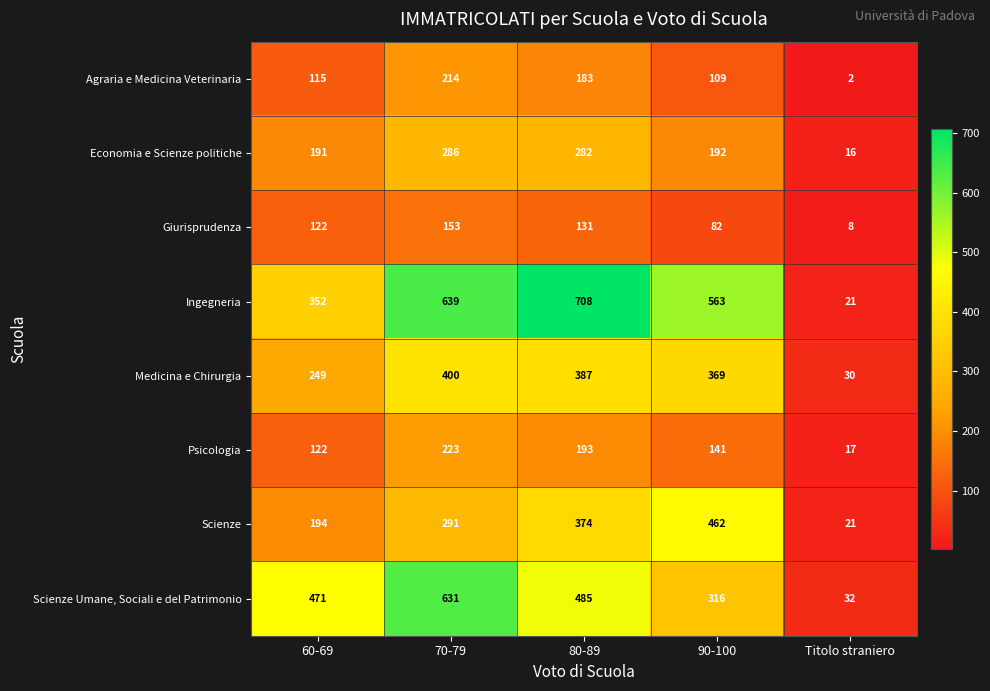

How many distinct data groups are displayed?

8